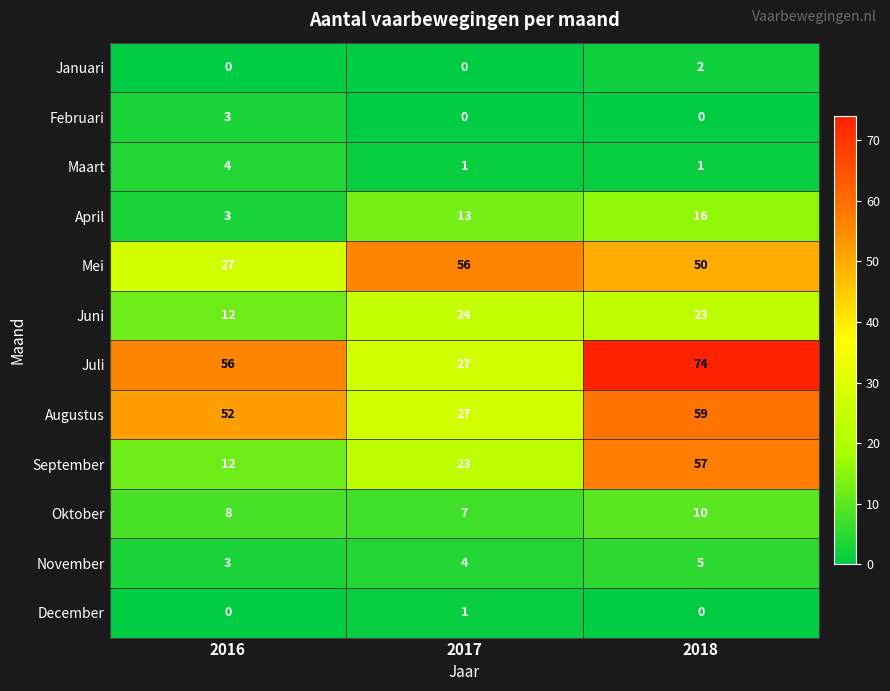

How many series are shown in this chart?

12